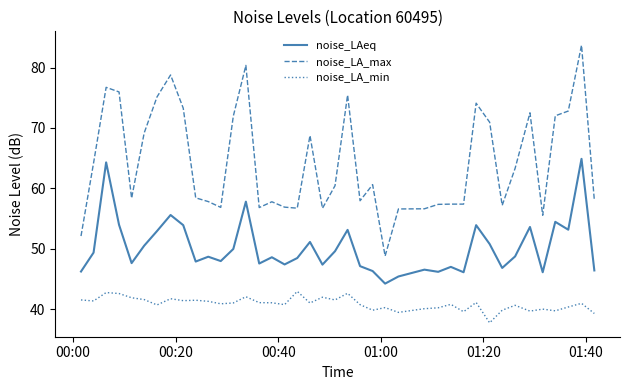

Which series has the largest total across all categories?

noise_LA_max